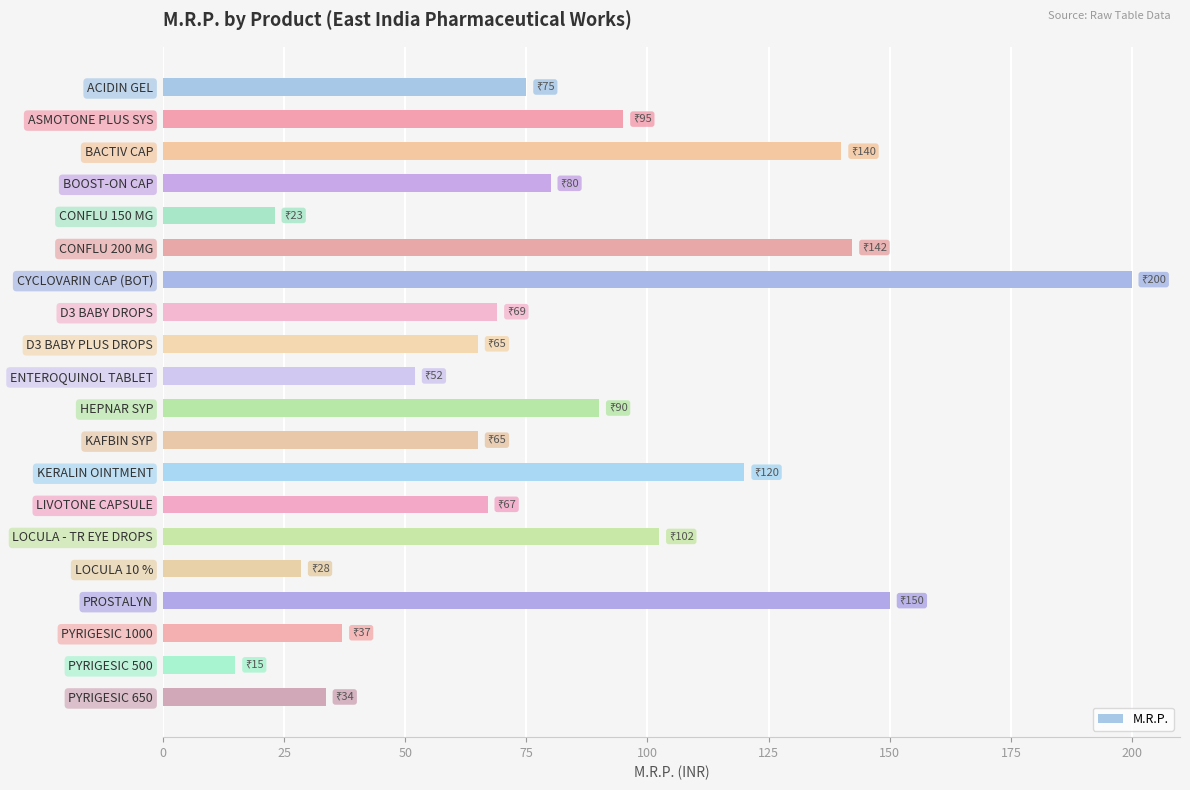

What is the change in value from LOCULA - TR EYE DROPS to LOCULA 10 %?

-73.9